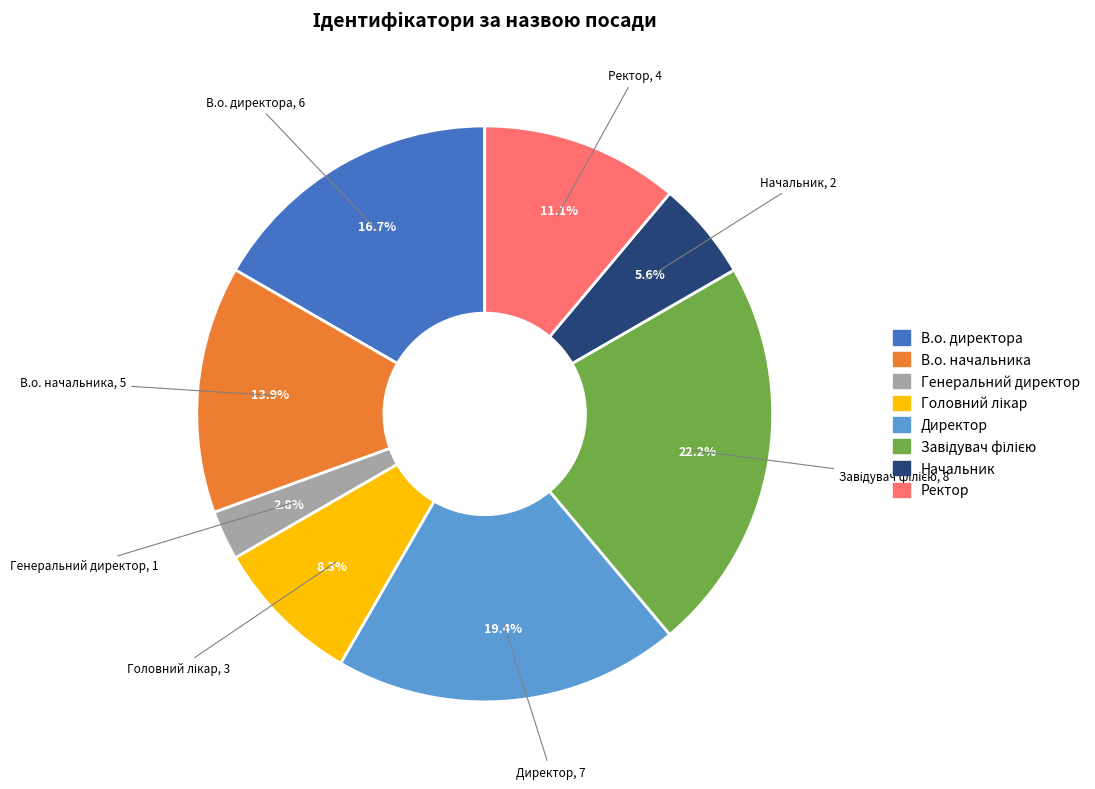

What is the ratio of the value at Ректор to the value at Генеральний директор?

4.0